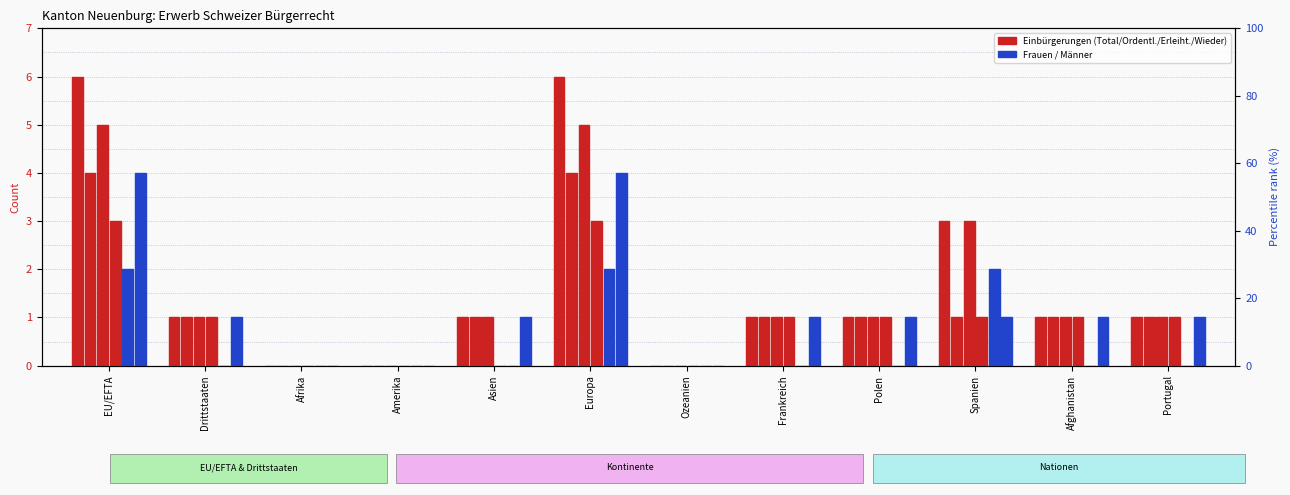

Reading right to left, transcribe all the data shown in this chart.

Total Einbürgerungen: Portugal=1	Afghanistan=1	Spanien=3	Polen=1	Frankreich=1	Ozeanien=0	Europa=6	Asien=1	Amerika=0	Afrika=0	Drittstaaten=1	EU/EFTA=6
Ordentliche Einbürgerungen: Portugal=1	Afghanistan=1	Spanien=1	Polen=1	Frankreich=1	Ozeanien=0	Europa=4	Asien=1	Amerika=0	Afrika=0	Drittstaaten=1	EU/EFTA=4
Erleichterte Einbürgerungen: Portugal=1	Afghanistan=1	Spanien=3	Polen=1	Frankreich=1	Ozeanien=0	Europa=5	Asien=1	Amerika=0	Afrika=0	Drittstaaten=1	EU/EFTA=5
Wieder-einbürgerungen: Portugal=1	Afghanistan=1	Spanien=1	Polen=1	Frankreich=1	Ozeanien=0	Europa=3	Asien=0	Amerika=0	Afrika=0	Drittstaaten=1	EU/EFTA=3
Frauen: Portugal=0	Afghanistan=0	Spanien=2	Polen=0	Frankreich=0	Ozeanien=0	Europa=2	Asien=0	Amerika=0	Afrika=0	Drittstaaten=0	EU/EFTA=2
Männer: Portugal=1	Afghanistan=1	Spanien=1	Polen=1	Frankreich=1	Ozeanien=0	Europa=4	Asien=1	Amerika=0	Afrika=0	Drittstaaten=1	EU/EFTA=4